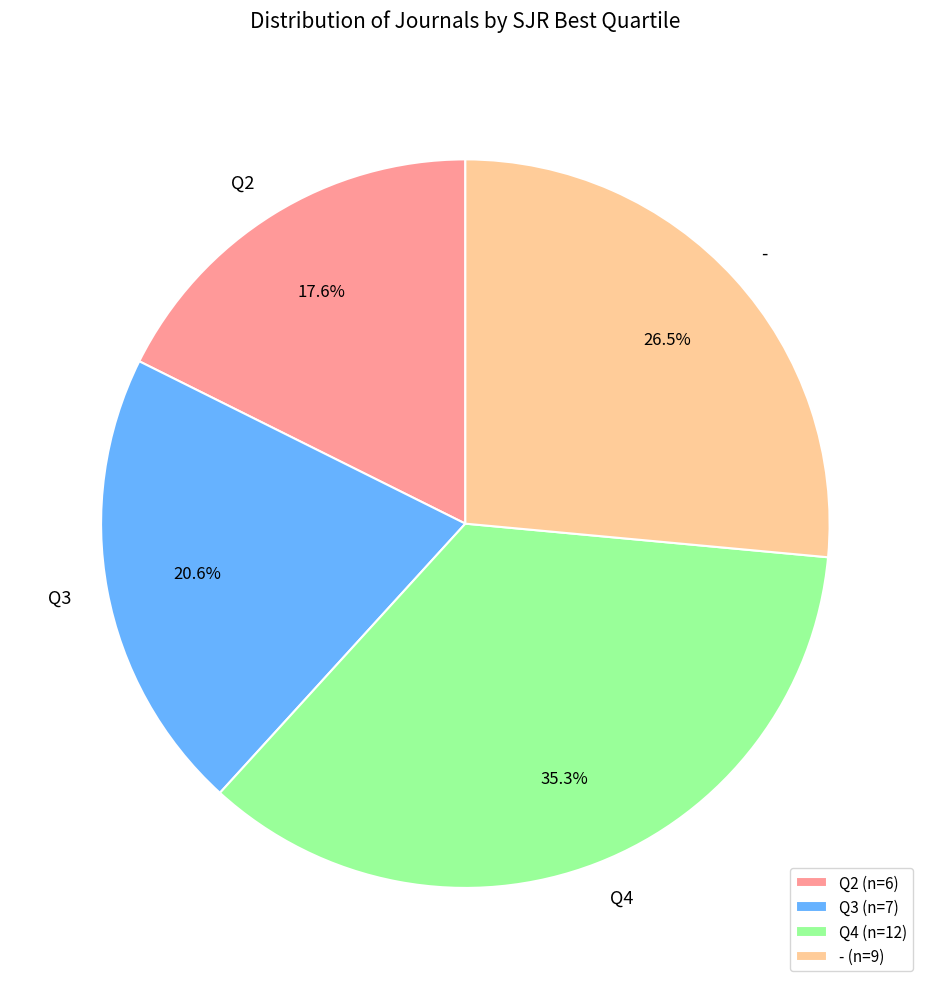

Count the number of slices in the pie.

4